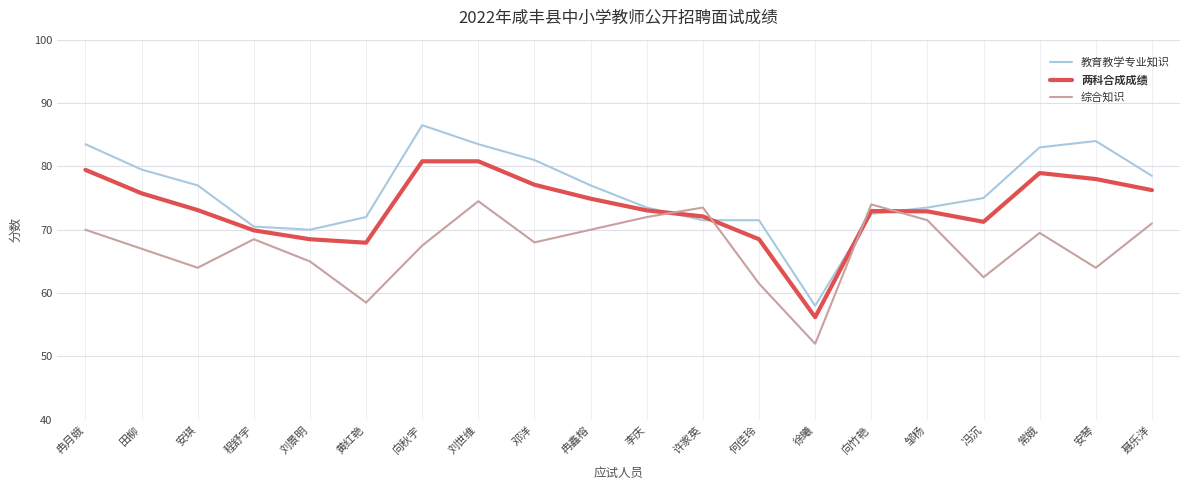

At which category does 教育教学专业知识 reach its first local peak?

向秋宇